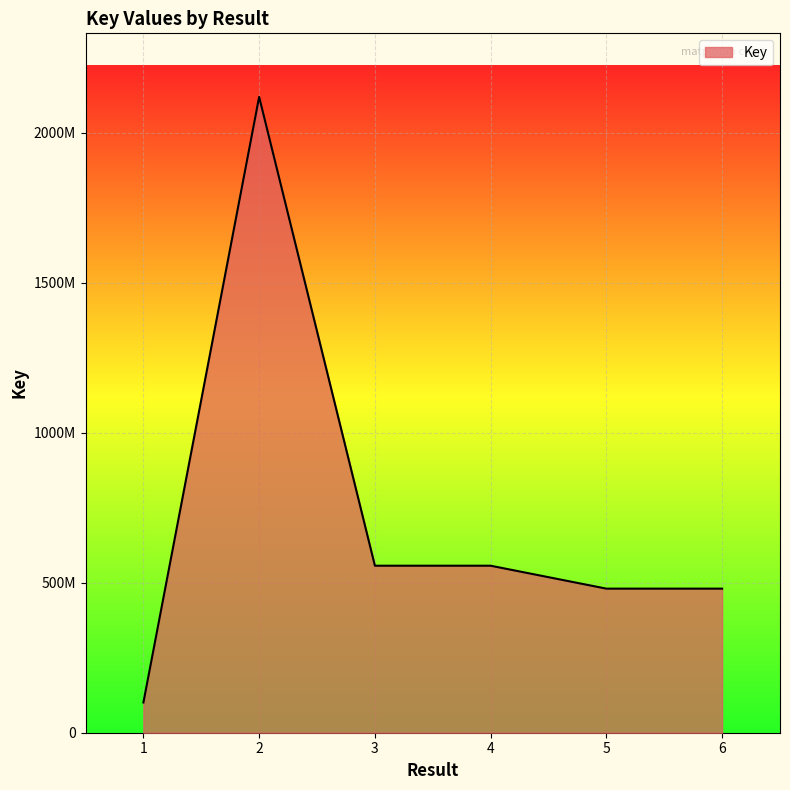

Where is the first local minimum?

5